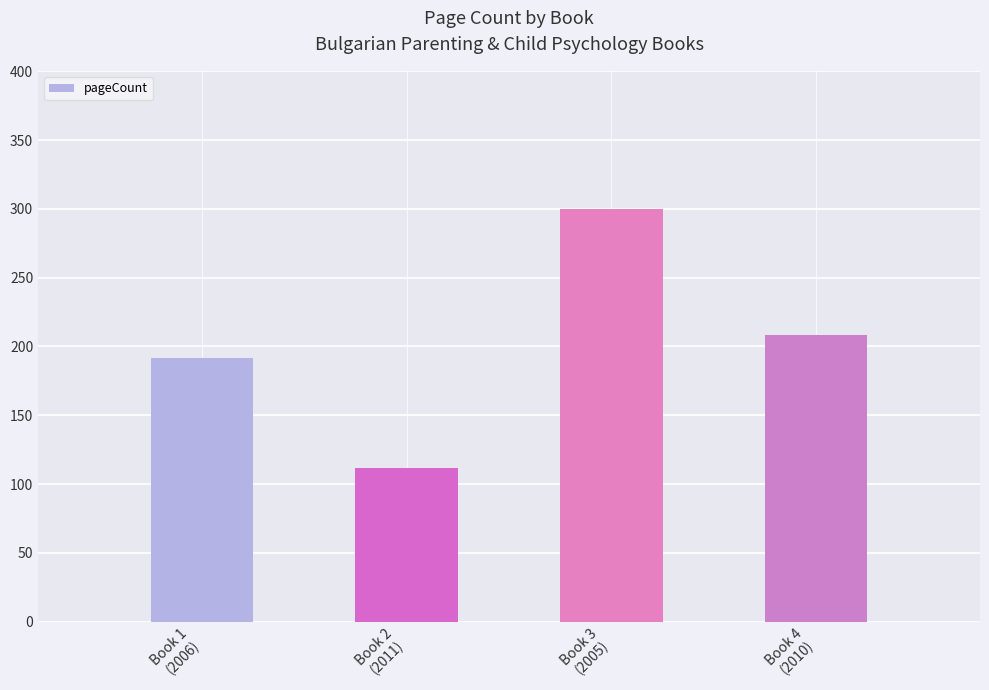

List the labels in order of value, smallest first.

Book 2
(2011), Book 1
(2006), Book 4
(2010), Book 3
(2005)